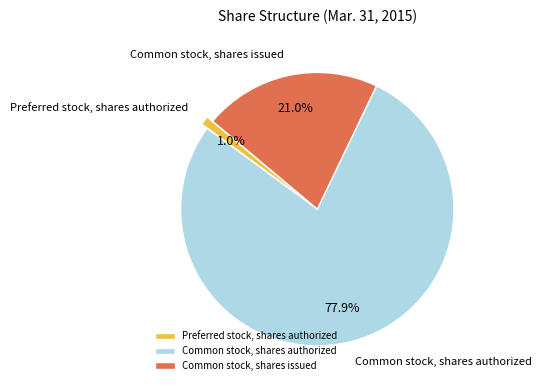

Count the number of slices in the pie.

3